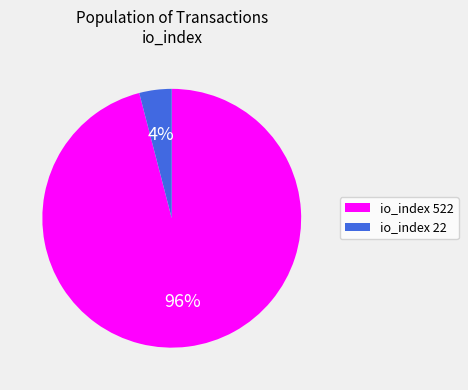

Rank the categories by value from highest to lowest.

io_index 522, io_index 22